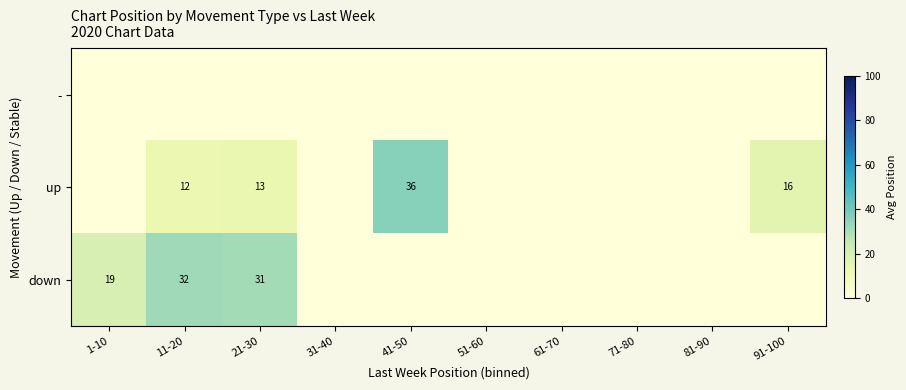

What is the total value across all series at 91-100?

16.0